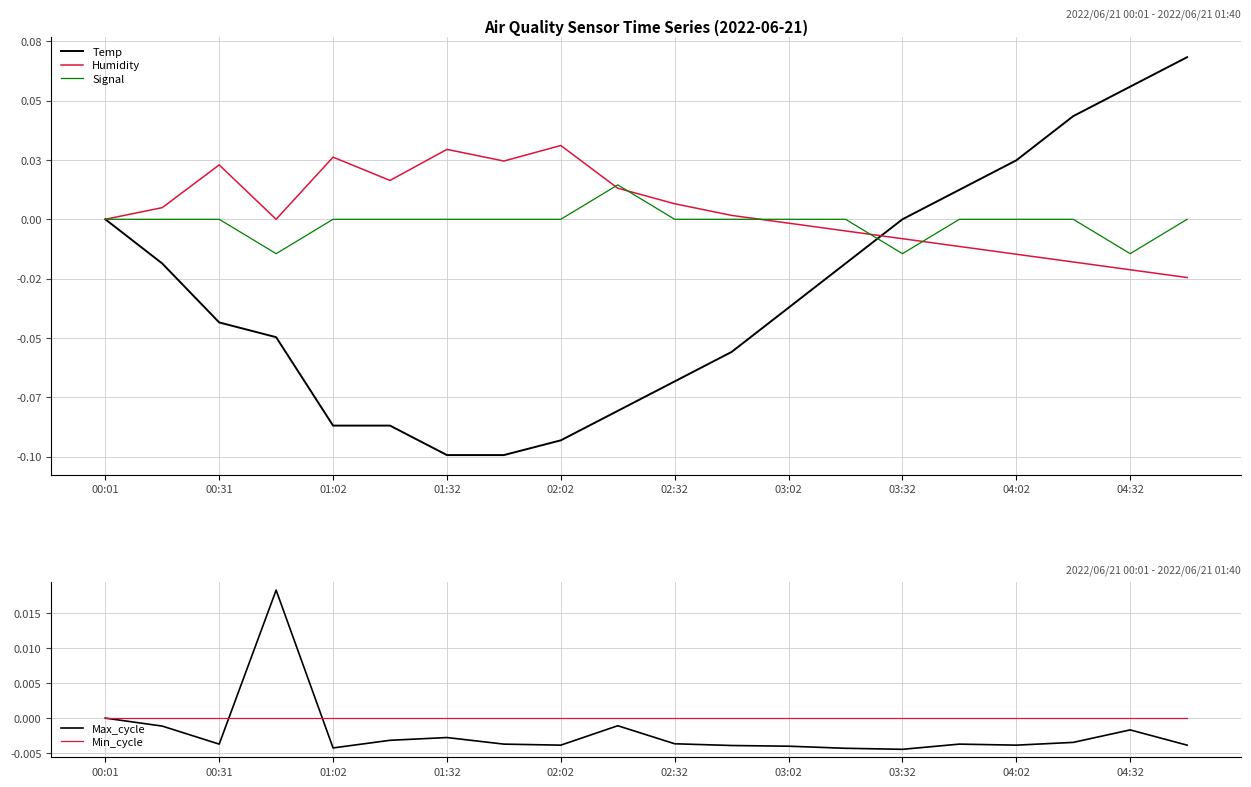

What is the label of the 10th point from the left?

04:32